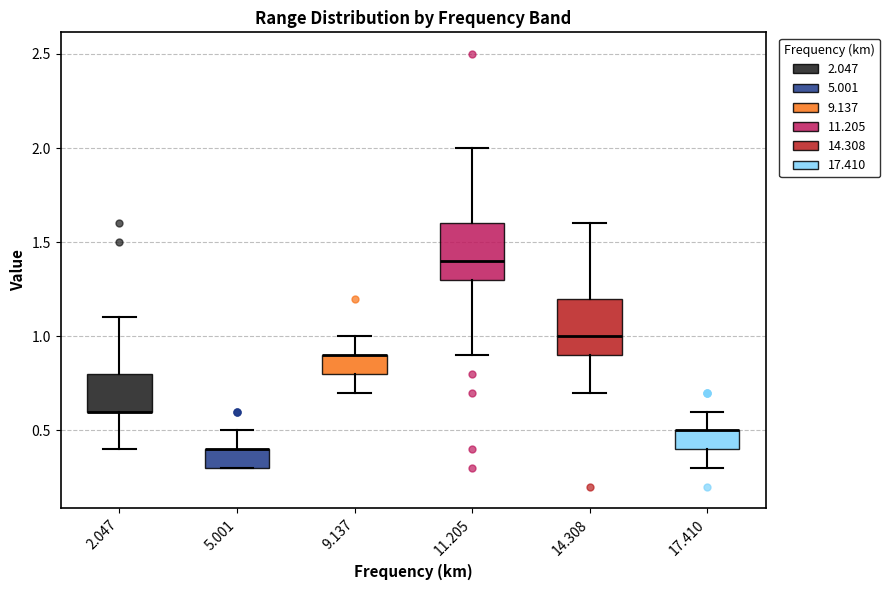

Reading left to right, read every box against the y-axis: the position of its median line, the range the box covers, and the ends of its whiskers. The values are not printed on the chart, so give them approximately, as read against the axis.

2.047: median 0.6 (drawn on the box's lower edge), box 0.6 to 0.8, whiskers 0.4 to 1.1
5.001: median 0.4 (drawn on the box's upper edge), box 0.3 to 0.4, whiskers 0.3 to 0.5
9.137: median 0.9 (drawn on the box's upper edge), box 0.8 to 0.9, whiskers 0.7 to 1.0
11.205: median 1.4, box 1.3 to 1.6, whiskers 0.9 to 2.0
14.308: median 1.0, box 0.9 to 1.2, whiskers 0.7 to 1.6
17.410: median 0.5 (drawn on the box's upper edge), box 0.4 to 0.5, whiskers 0.3 to 0.6